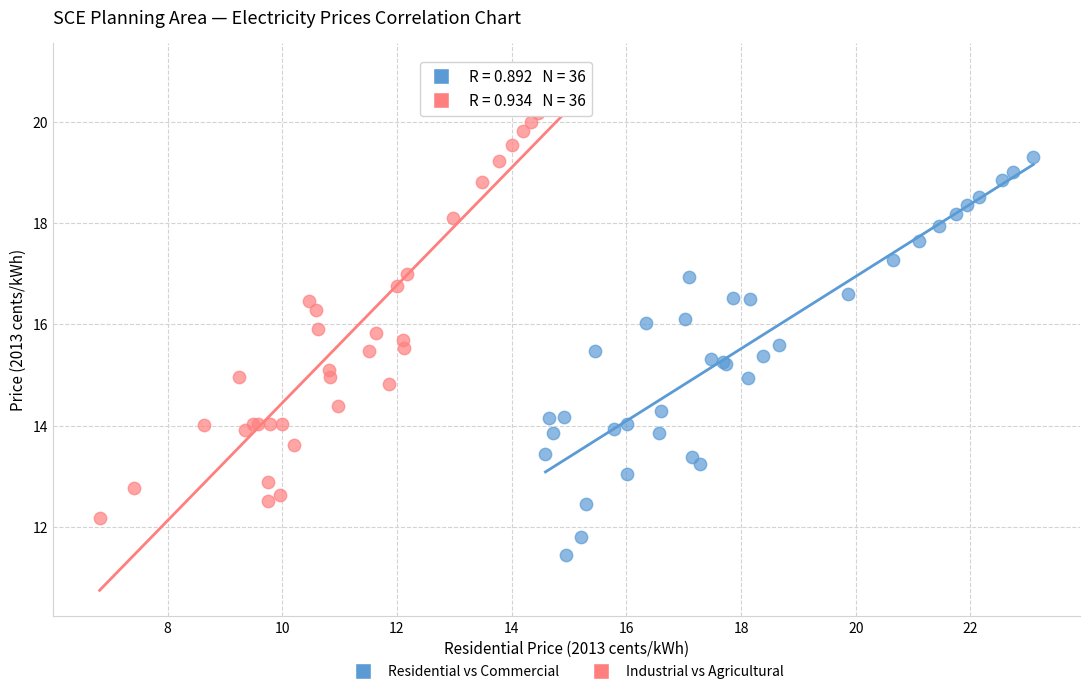

Which series contains the highest Y value?

Industrial vs Agricultural